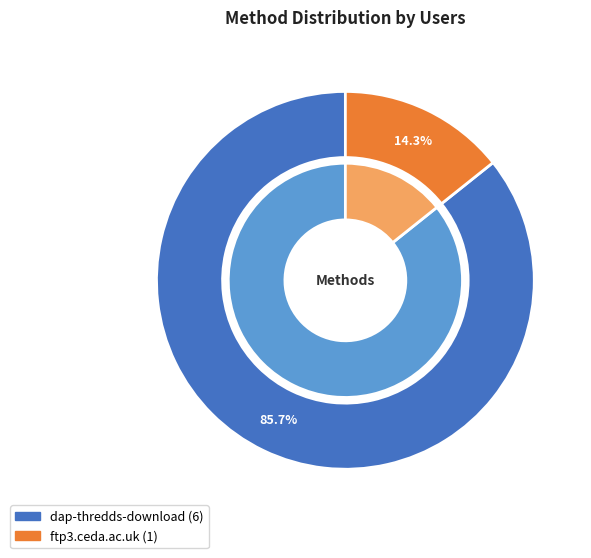

Is there any slice that represents more than half of the pie?

Yes